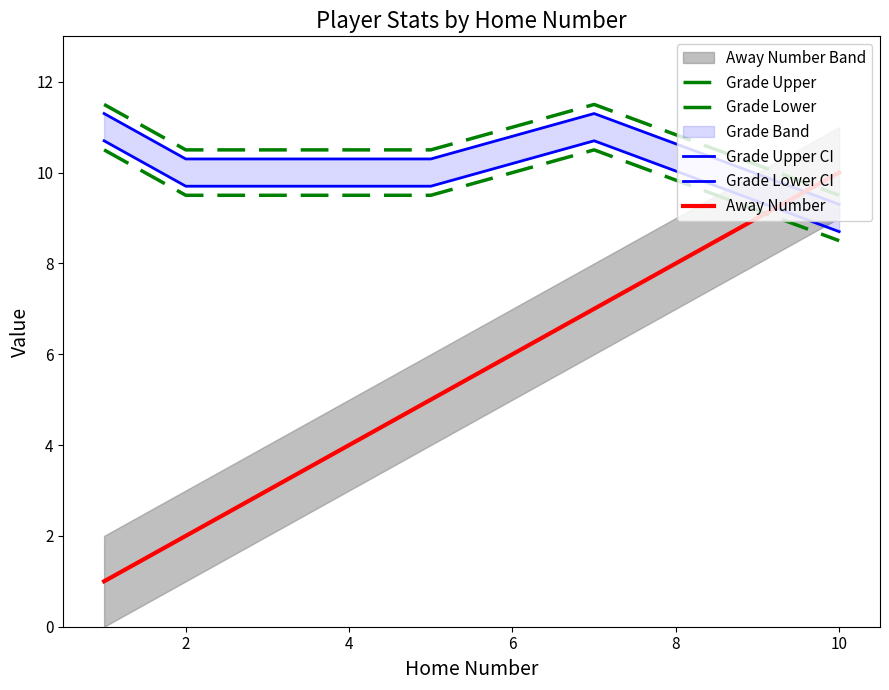

True or false: Grade Upper CI has more than 0 points higher than both neighbors.

True